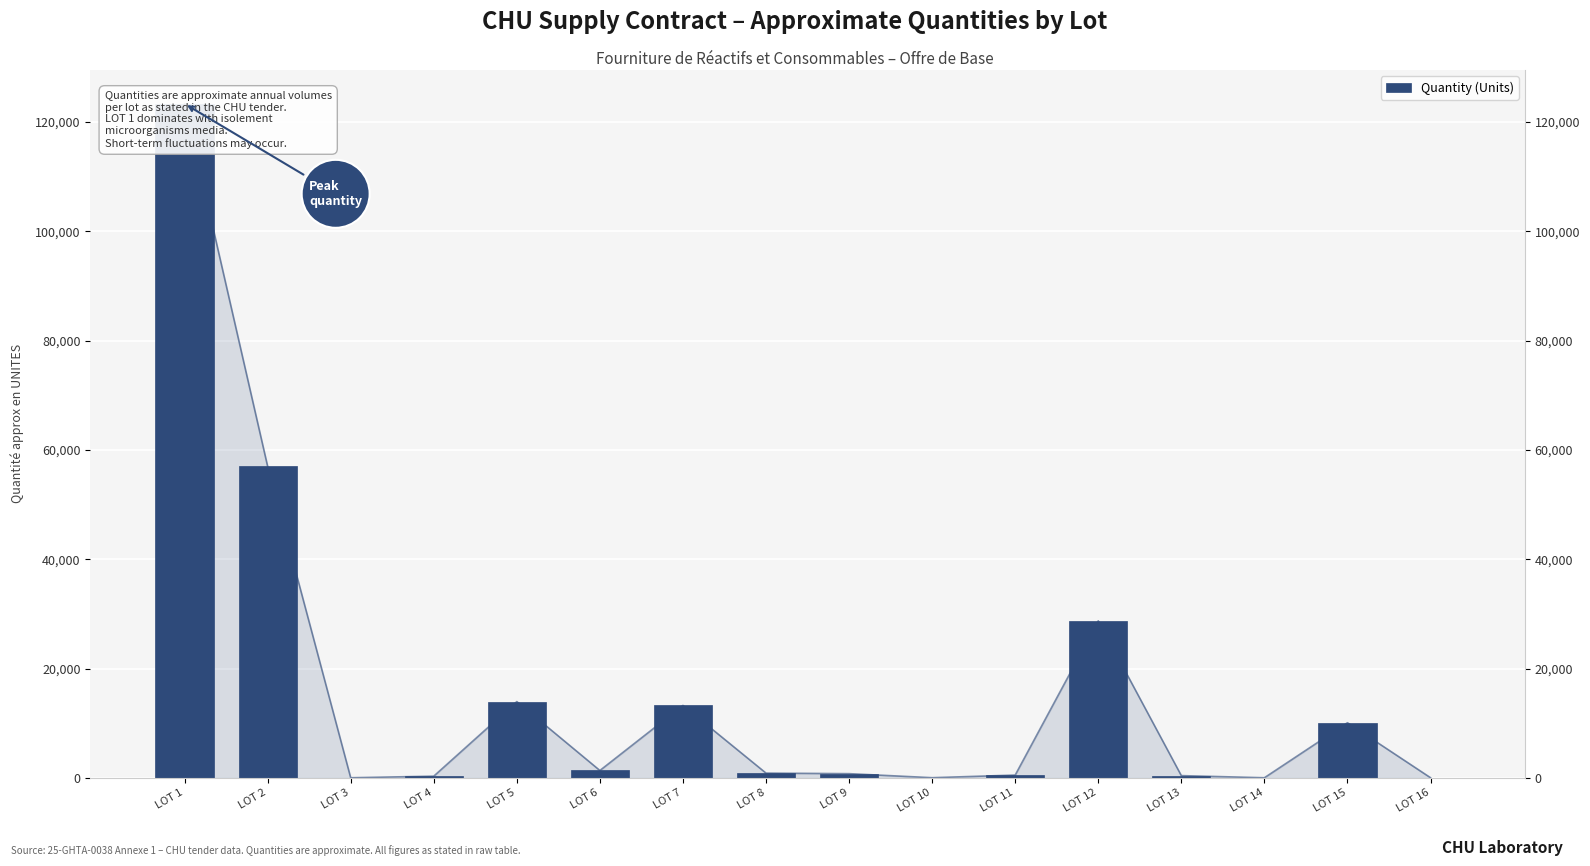

What is the value of the 9th bar from the left?

760.0